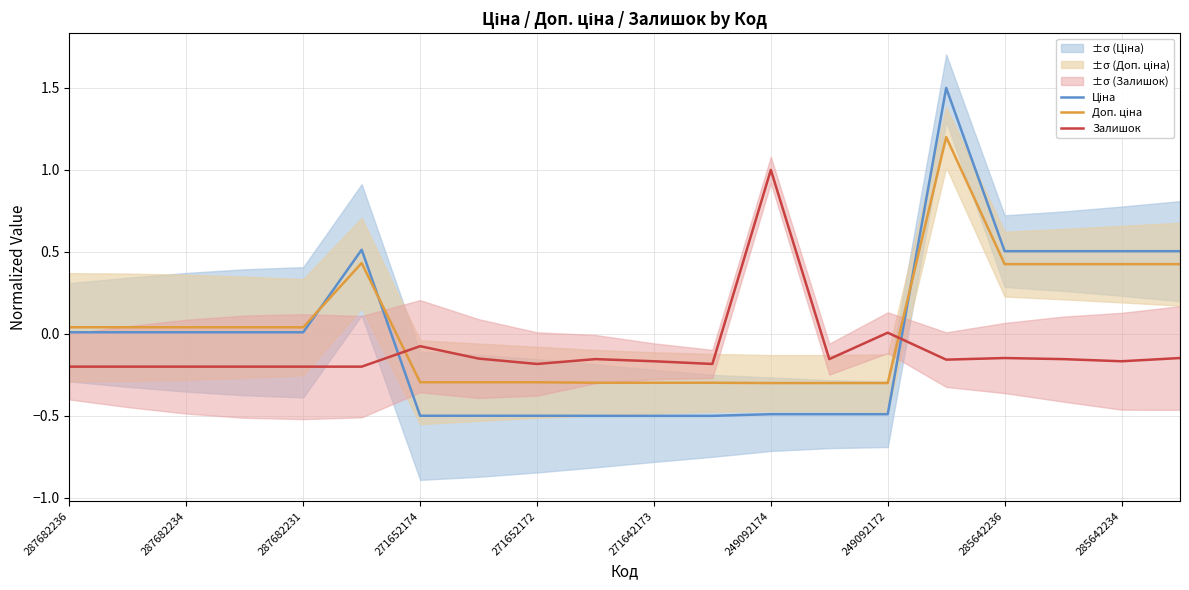

What is the approximate value of Залишок at 287682236?

-0.2